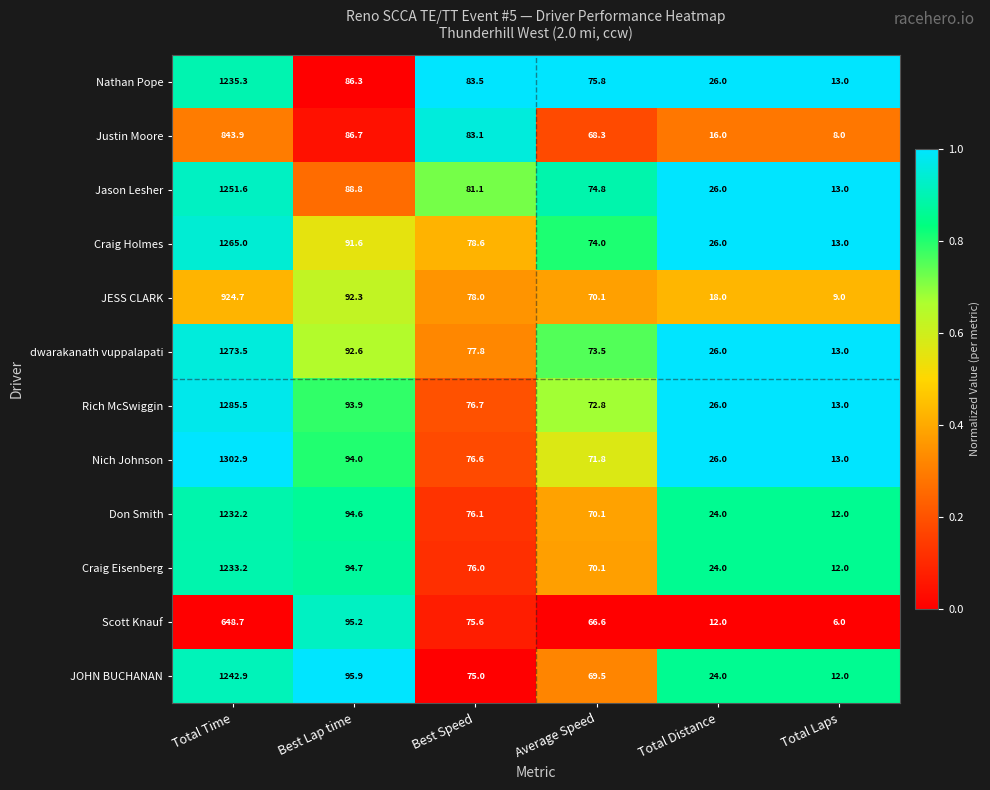

The value of Craig Eisenberg at Best Speed is 32.4. True or false?

False